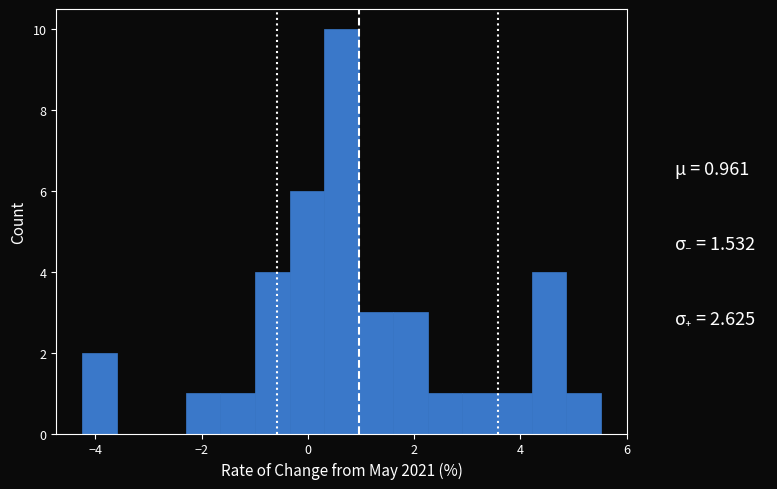

Read against the x-axis, roughly where is the centre of the tallest bar?

0.6